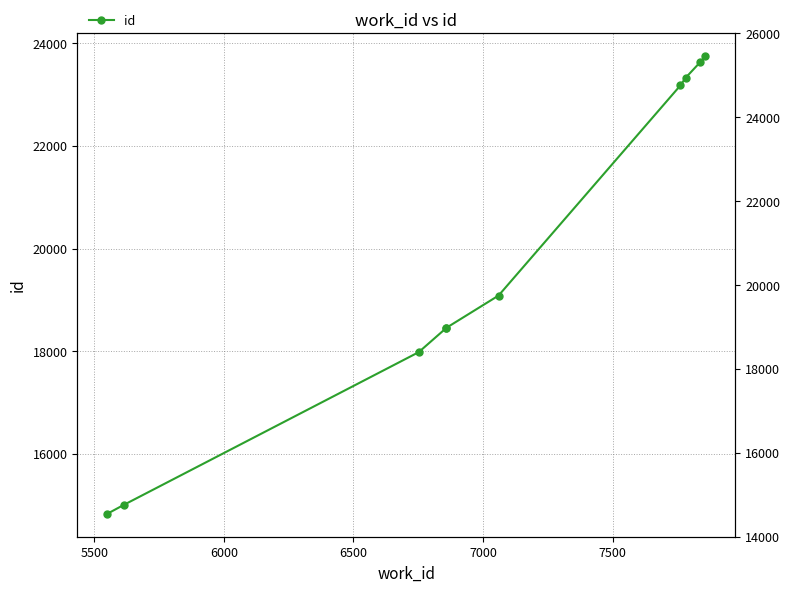

What is the smallest value displayed?

14829